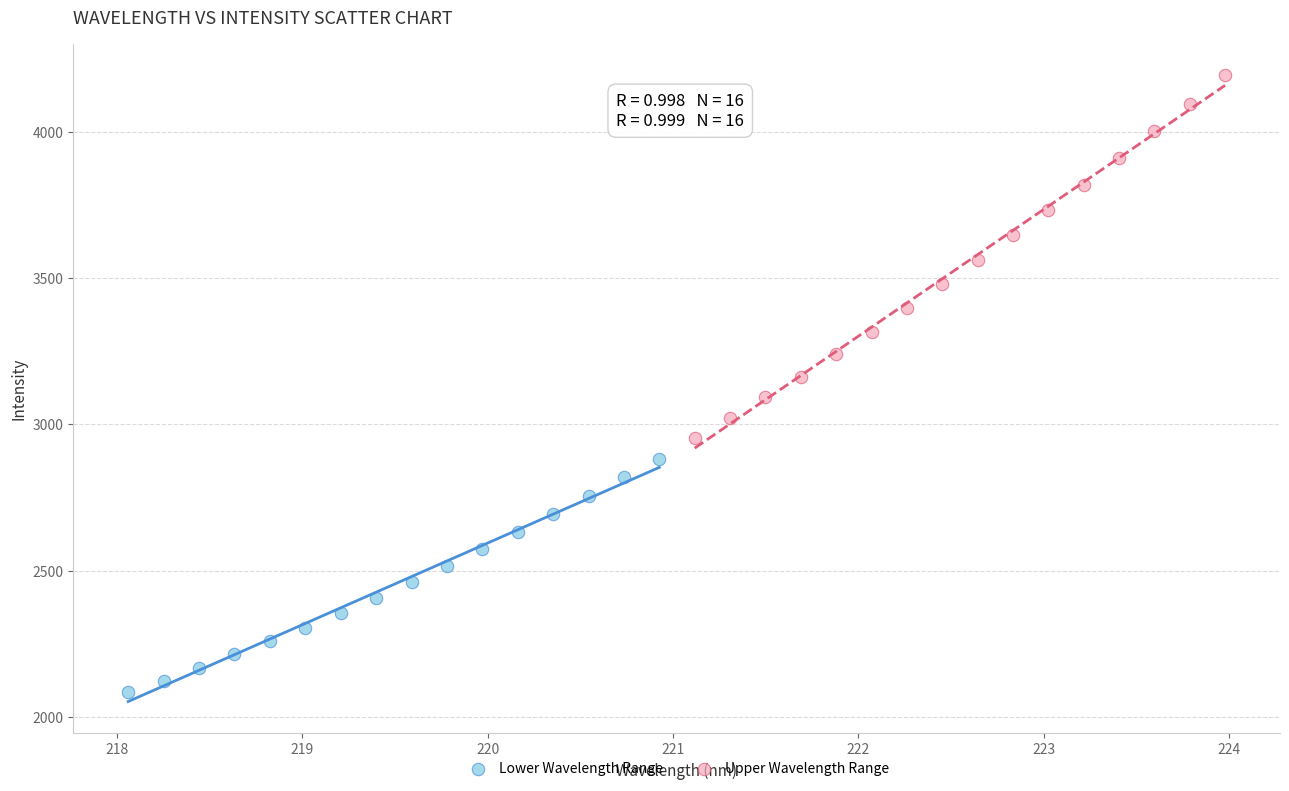

Which series contains the highest Y value?

Upper Wavelength Range